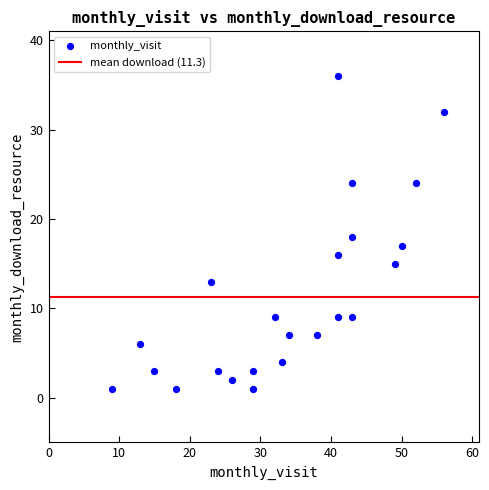

What is the range of X values (max minus min)?

47